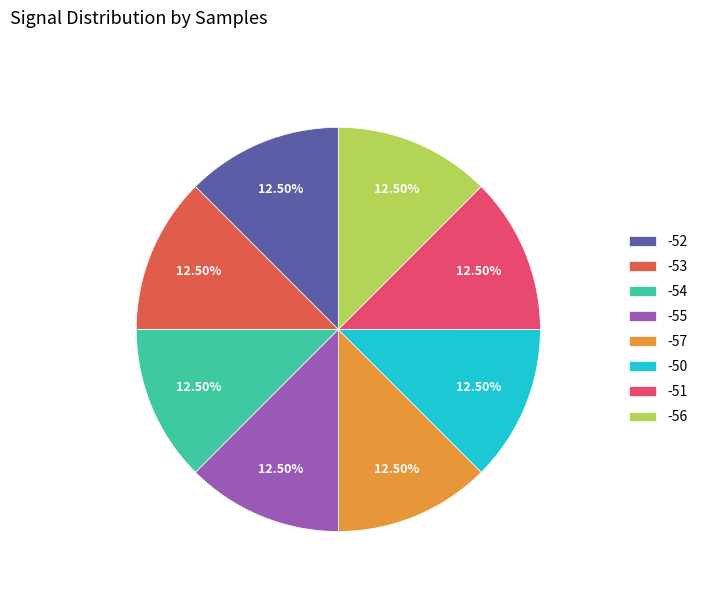

Is the sum of -54 and -53 greater than half?

No